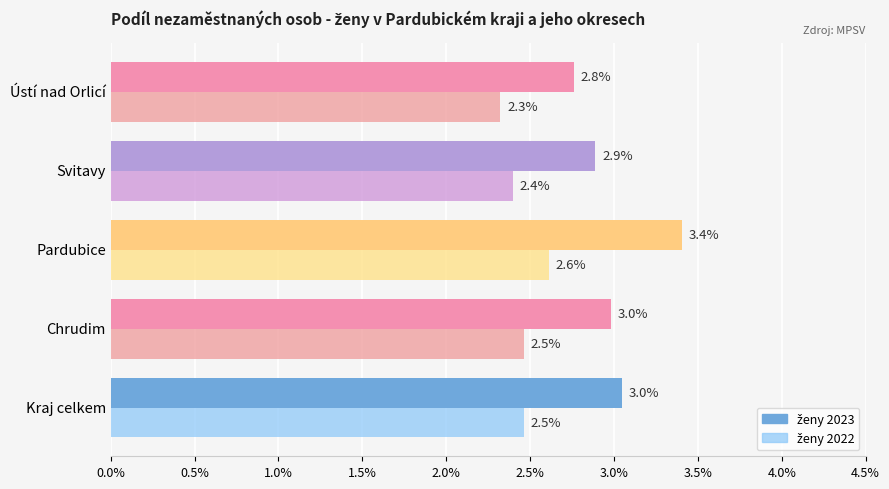

What is the total value across all series at Svitavy?

5.3